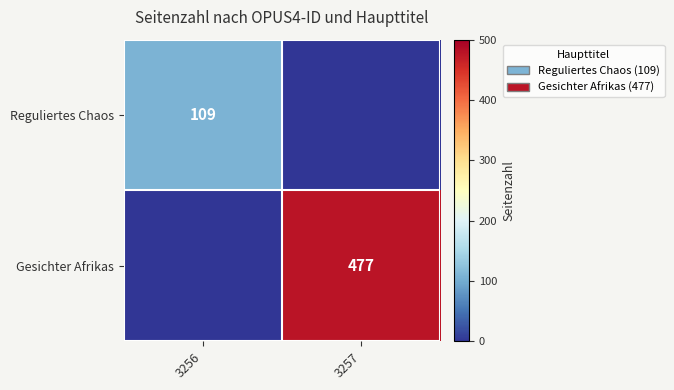

Is it true that Gesichter Afrikas equals 477 at 3257?

True